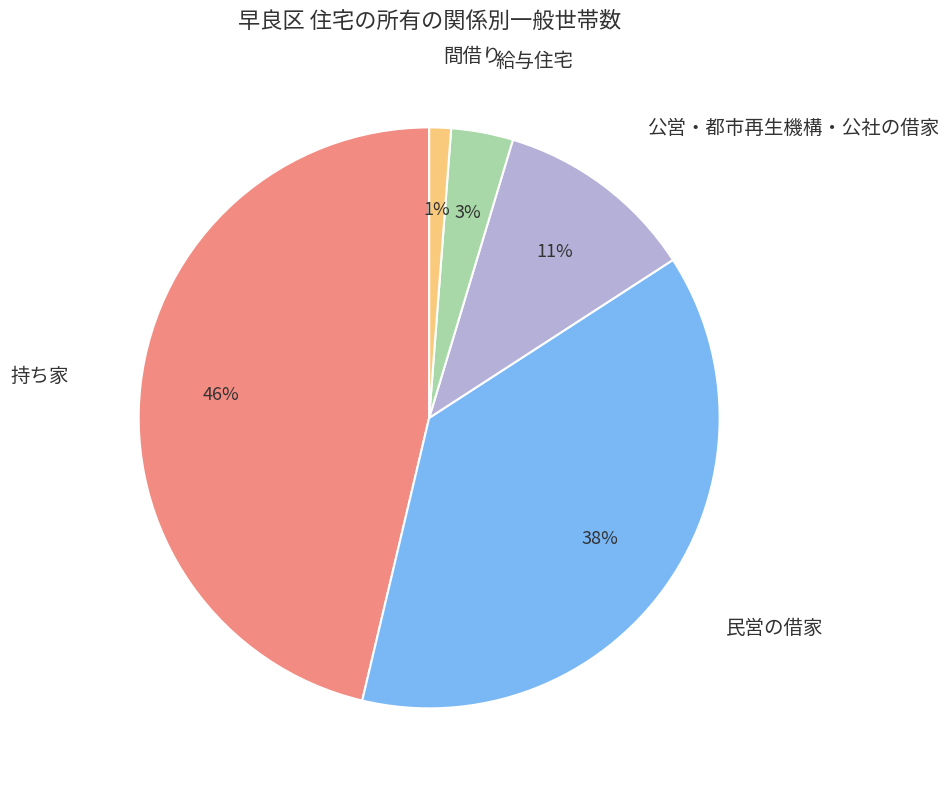

Is there any slice that represents more than half of the pie?

No